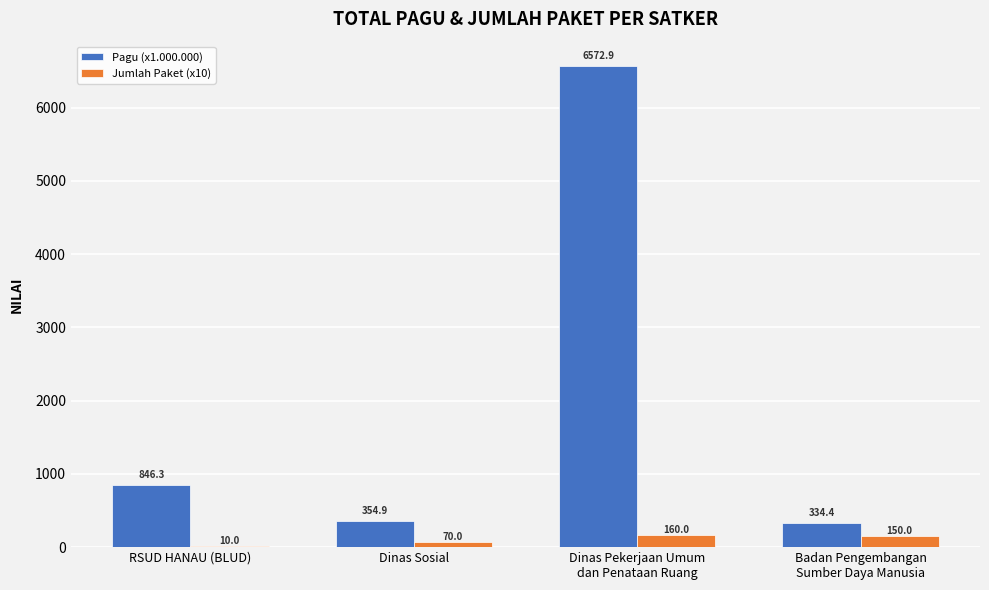

What is the sum of all Pagu (x1.000.000) values?

8108.6